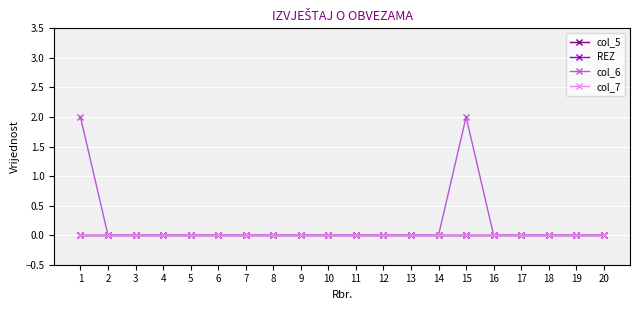

Between 4 and 5, which is larger?

4